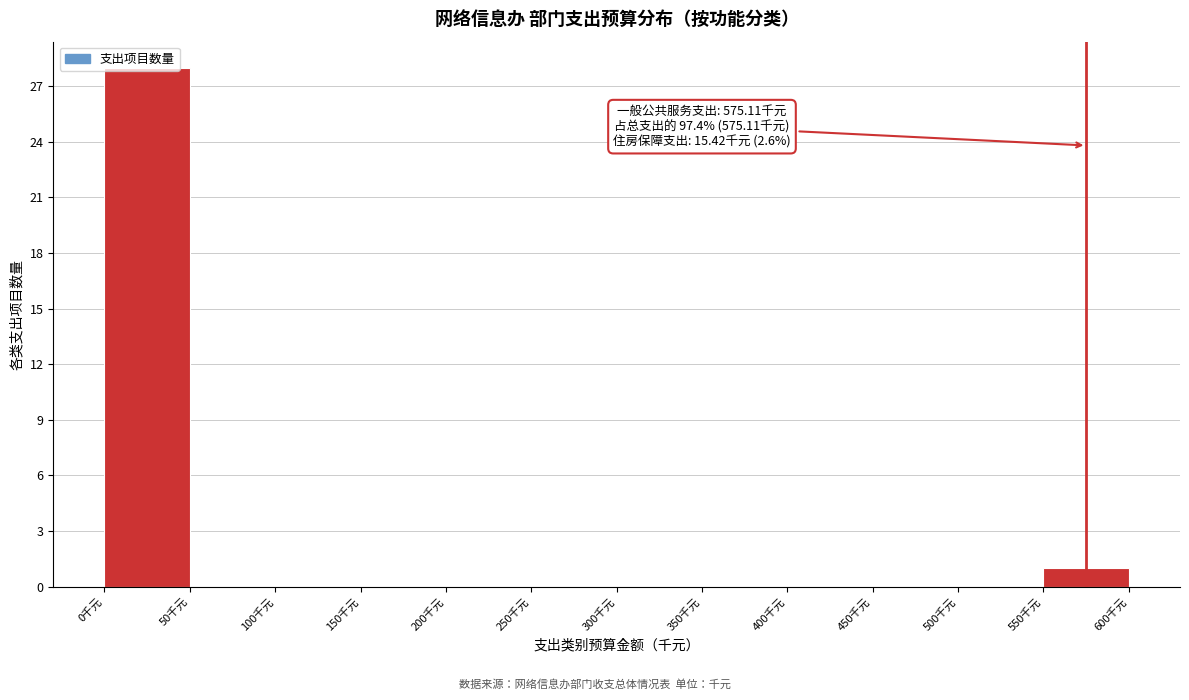

Over which range of the x-axis is the bar tallest?

0 to 50